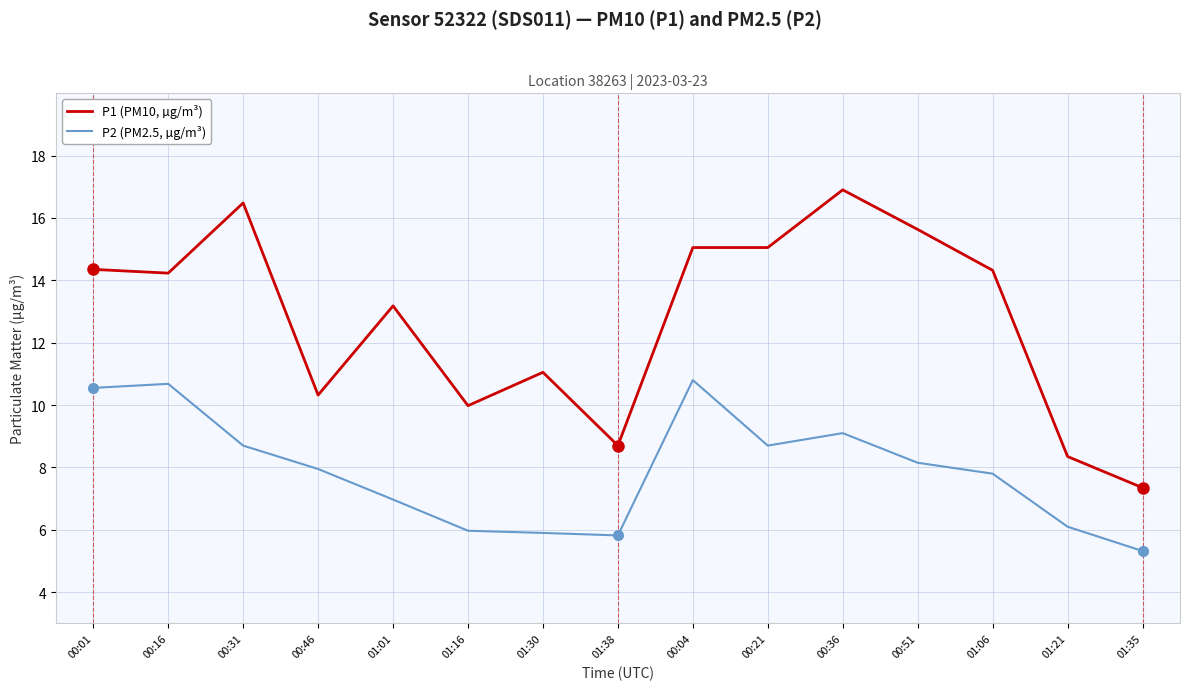

What position from the right is 00:16?

14